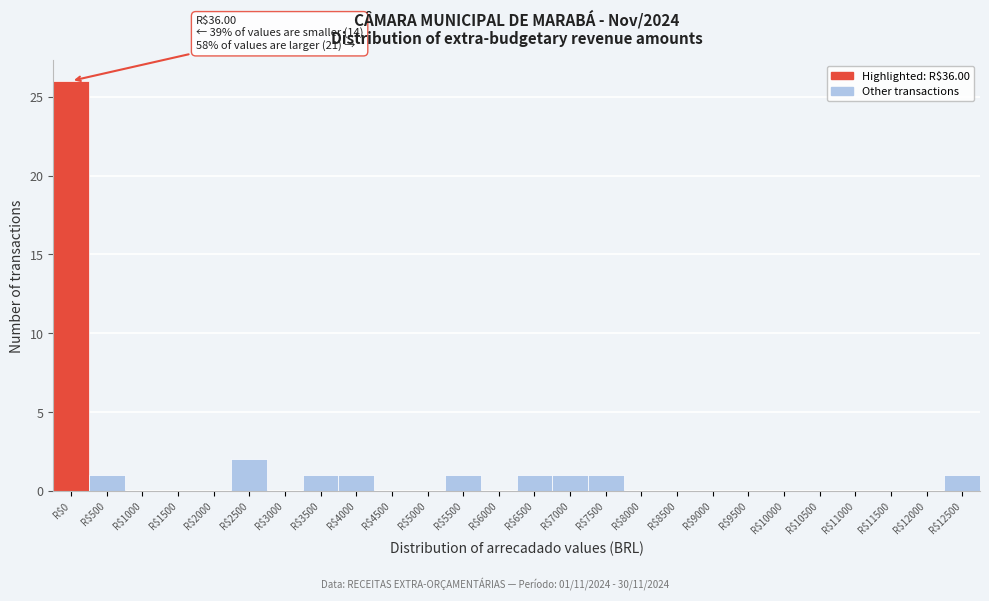

Which label corresponds to the largest value in the chart?

R$0